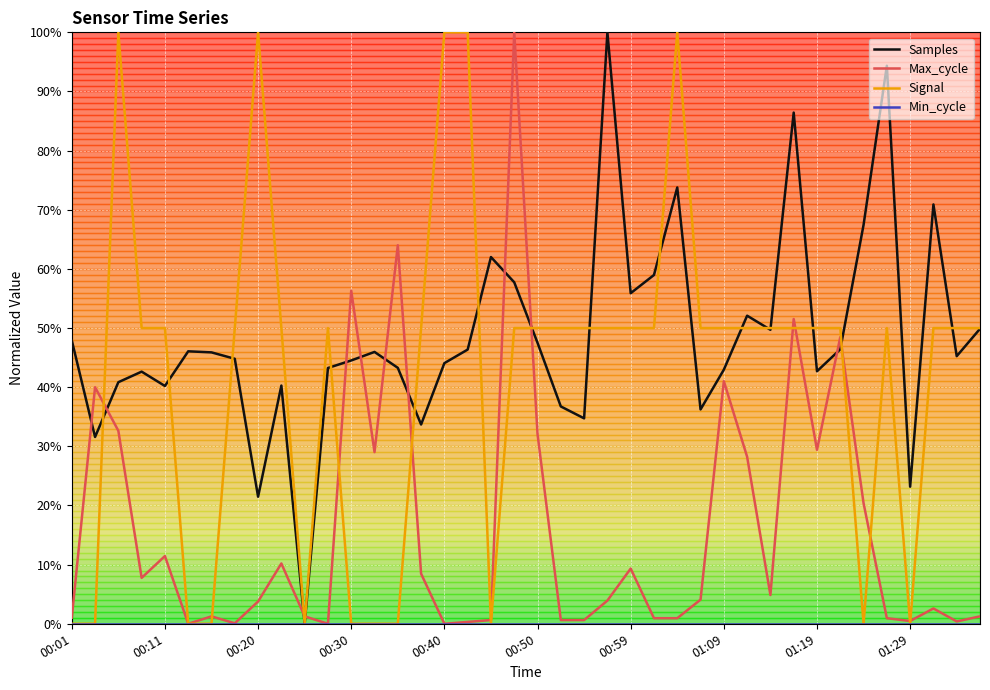

Which series has the largest total across all categories?

Samples